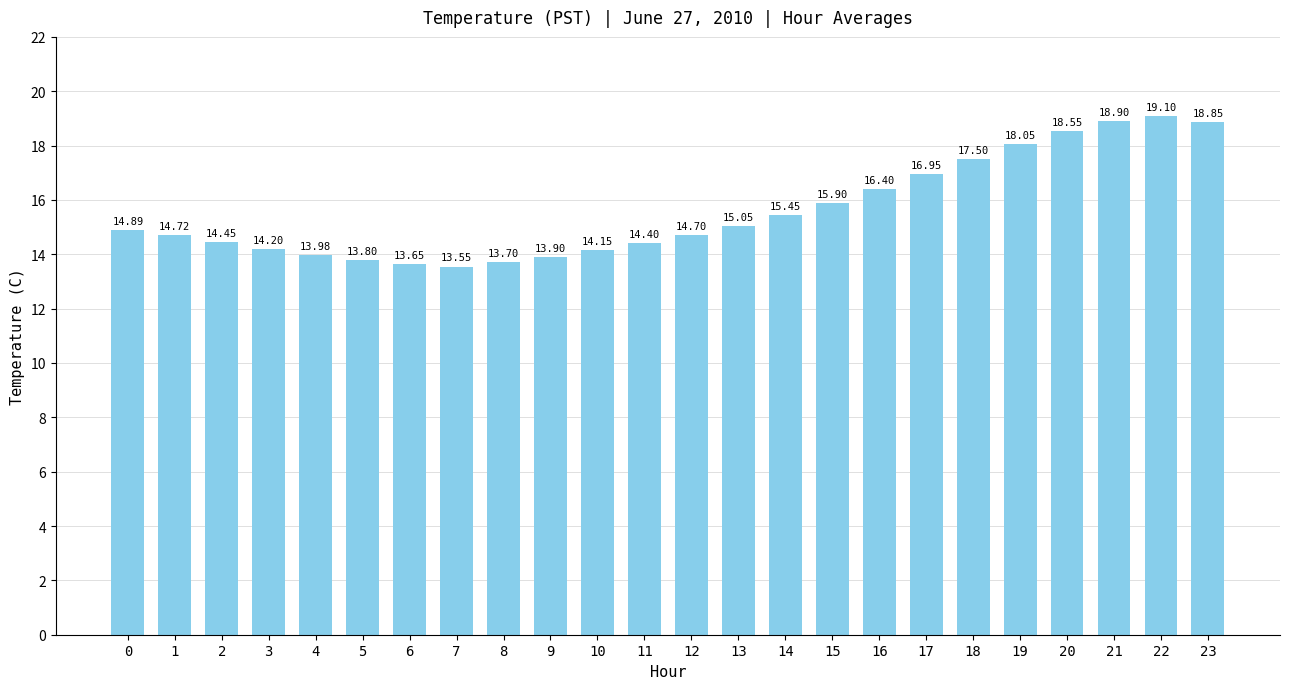

What is the sum of the values at 18 and 23?

36.4